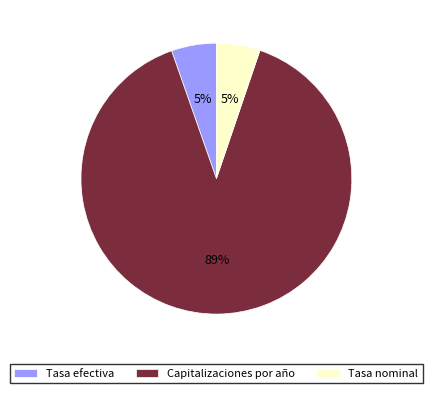

Which category has the biggest portion of the pie?

Capitalizaciones por año